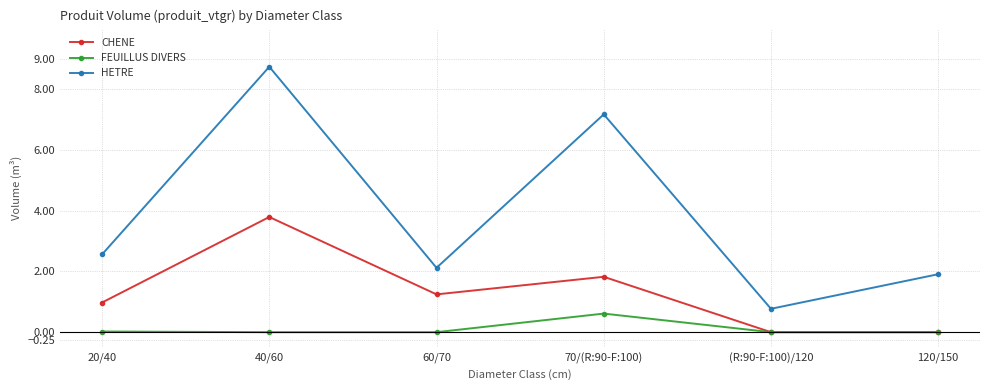

In HETRE, how many points are lower than both neighbors (excluding endpoints)?

2